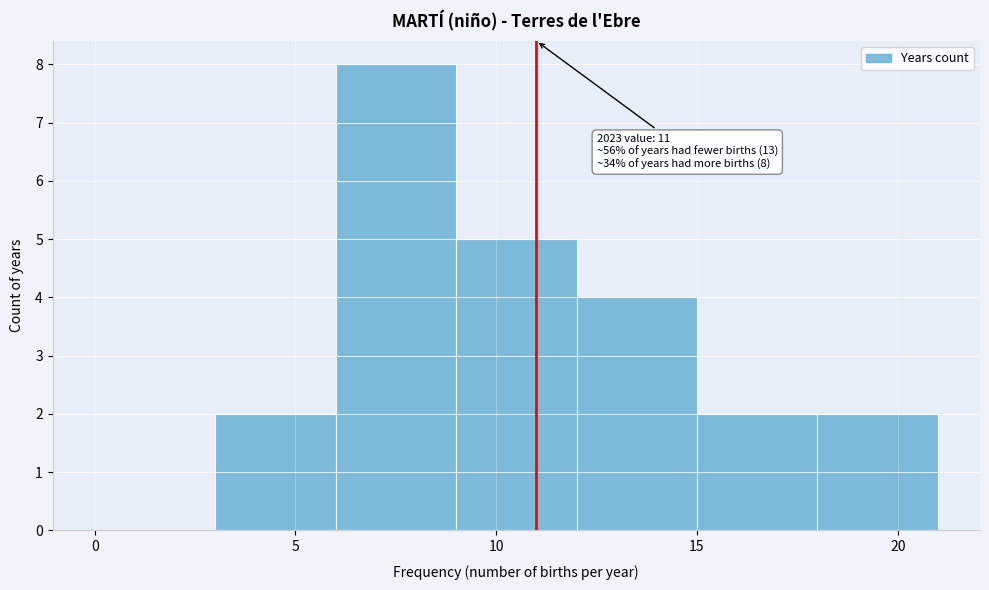

Which range on the x-axis has the tallest bar?

6 to 9